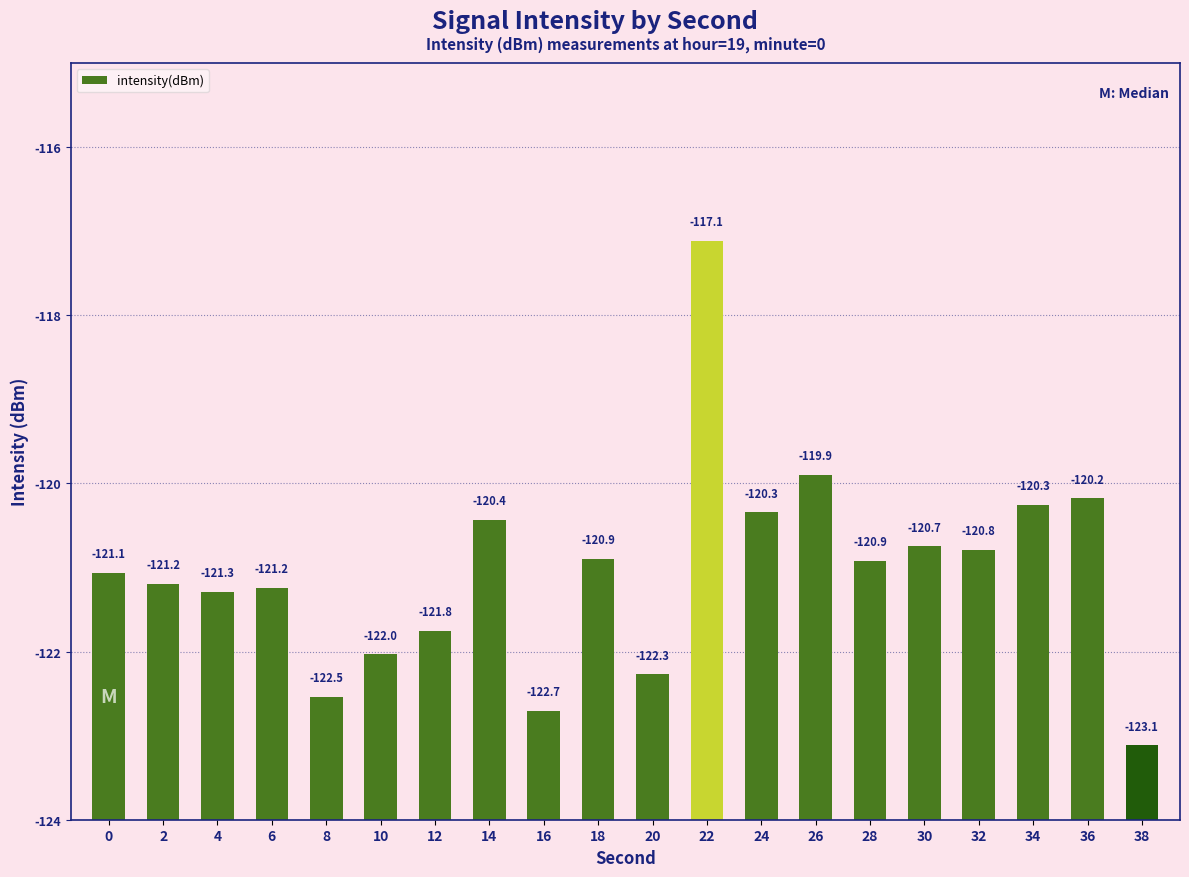

Which label corresponds to the largest value in the chart?

22